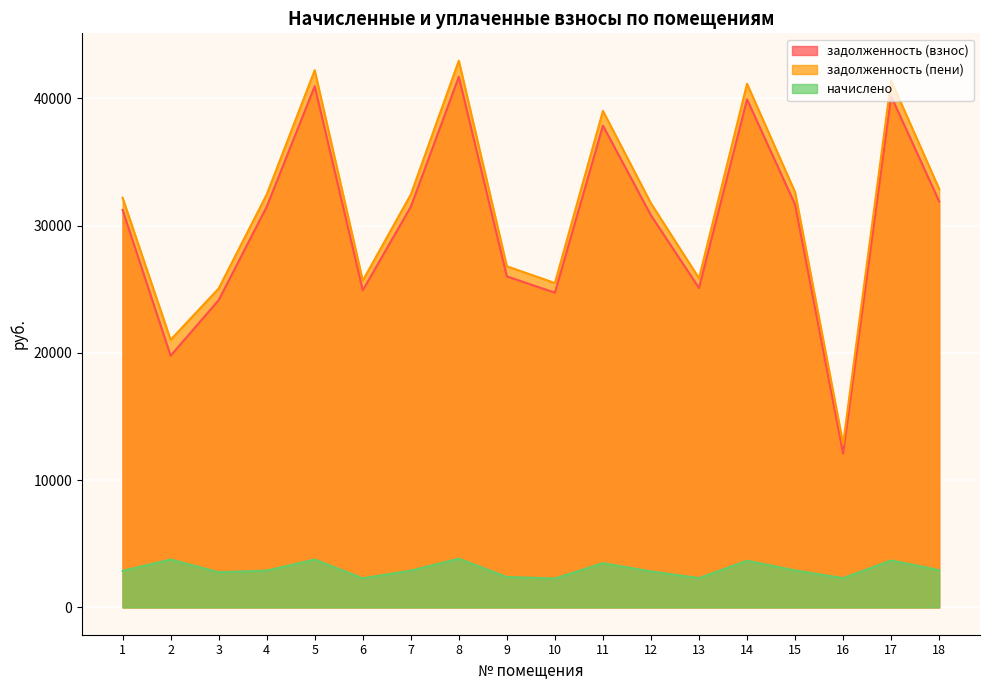

Is it true that начислено equals 1239.2 at 13?

False